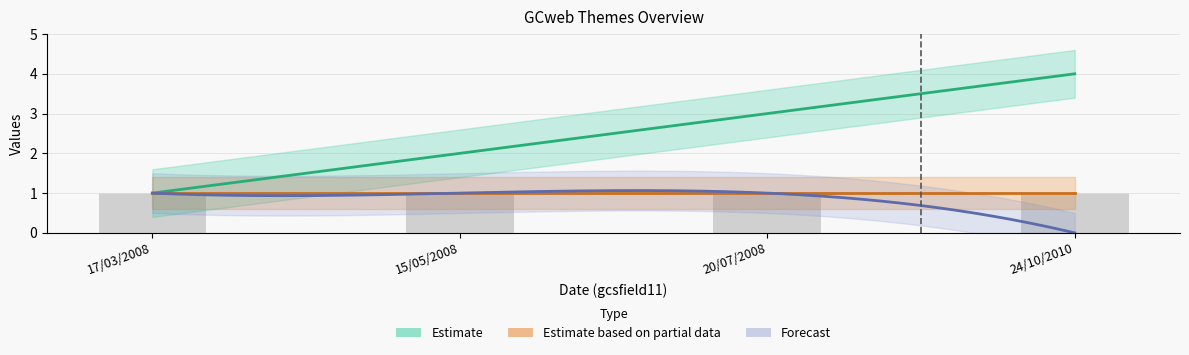

Are the bars horizontal?

No